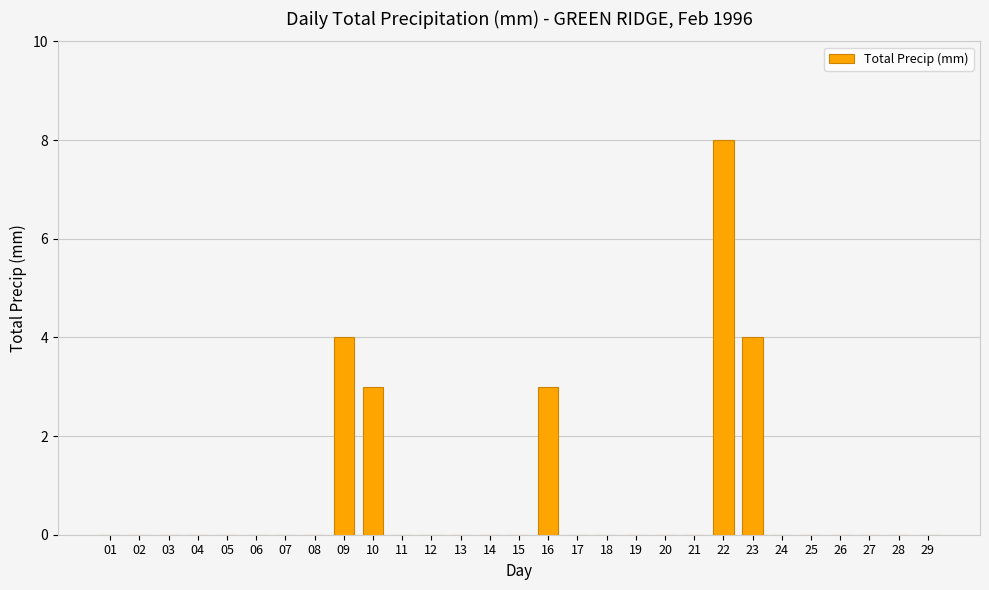

Is it true that the value at 02 is 0?

True